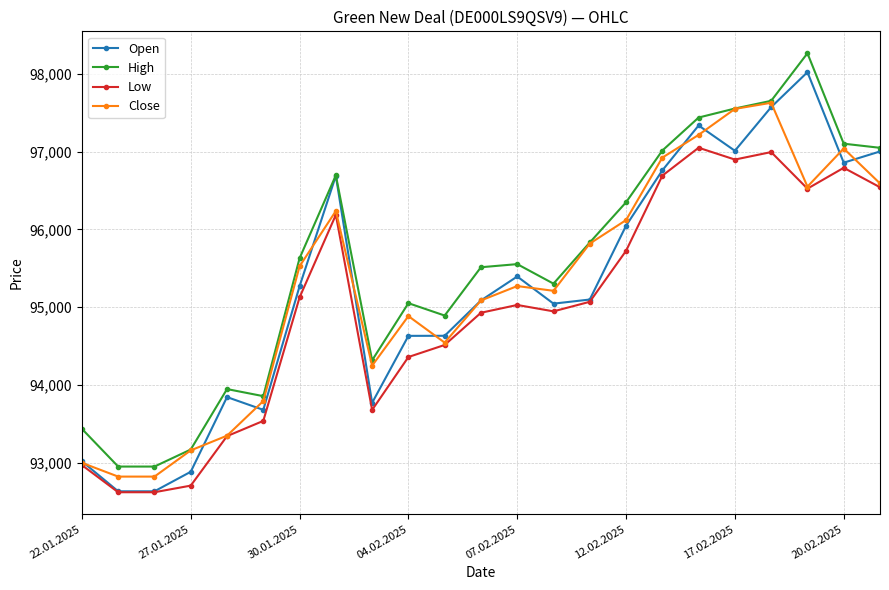

True or false: Open has more than 2 points higher than both neighbors.

True